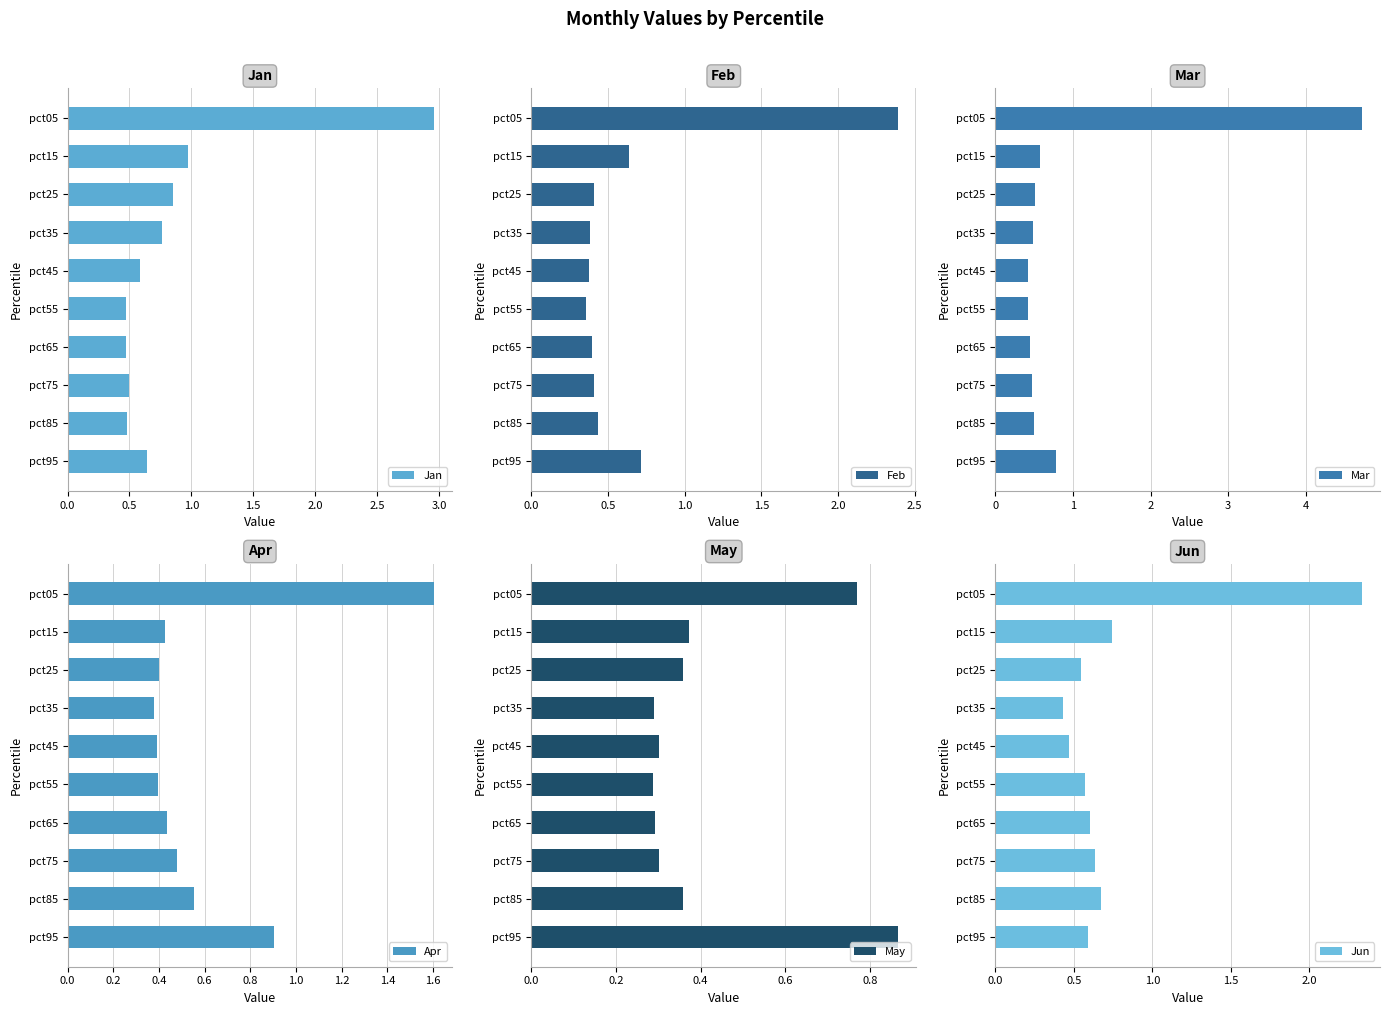

The value of Jun at pct65 is 0.8. True or false?

False